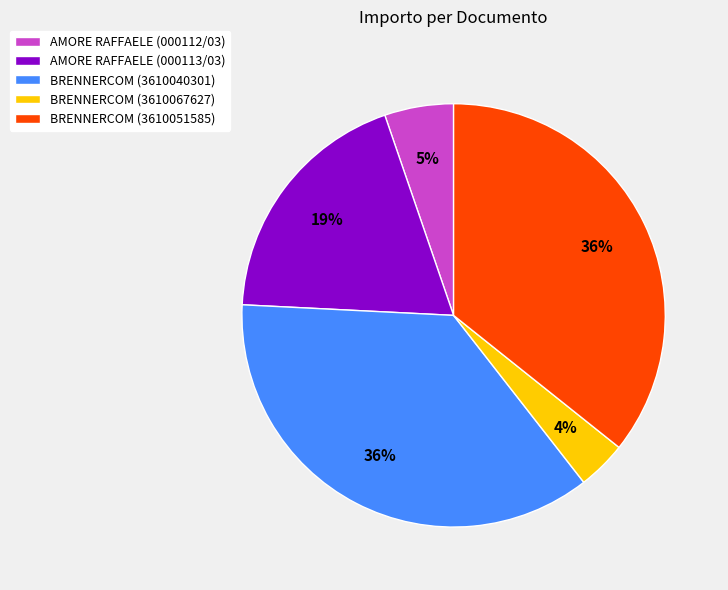

Does any single category account for the majority?

No